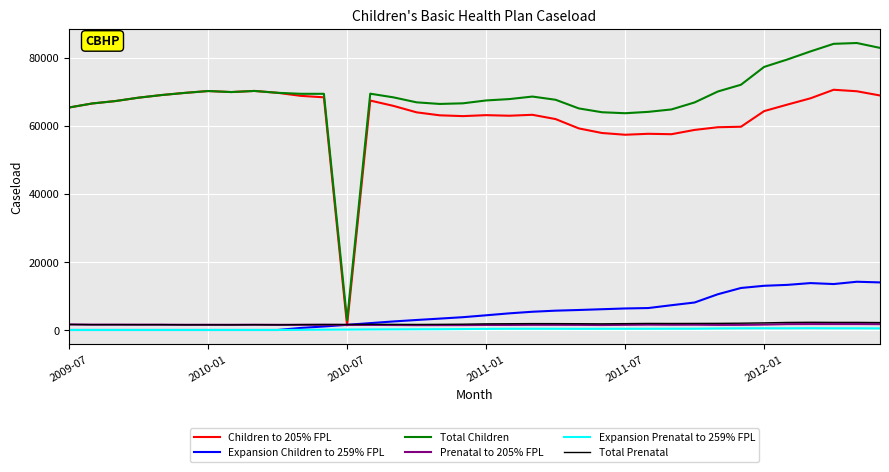

Which series has the widest spread of values?

Total Children